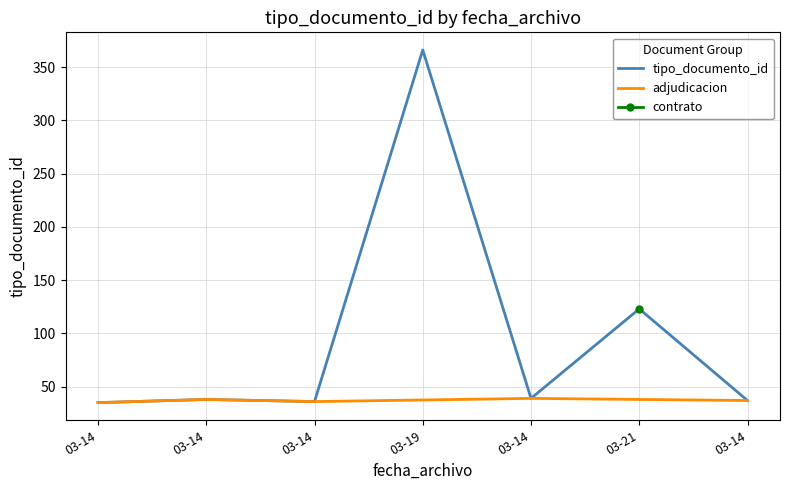

Reading left to right, extract all data points from this chart.

35	38	36	366	39	123	37